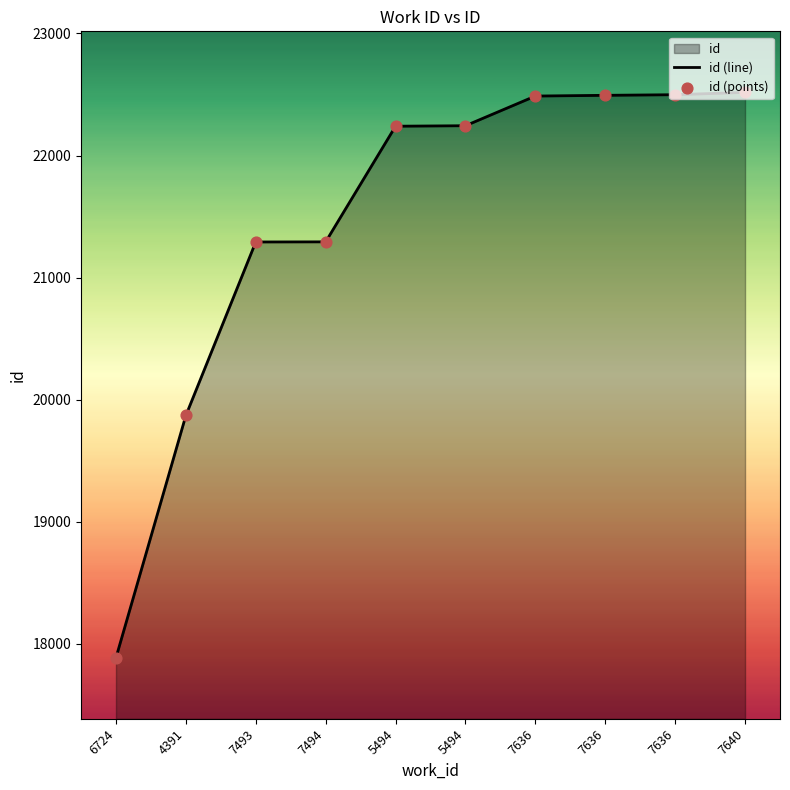

Which series has the largest total across all categories?

id (line)